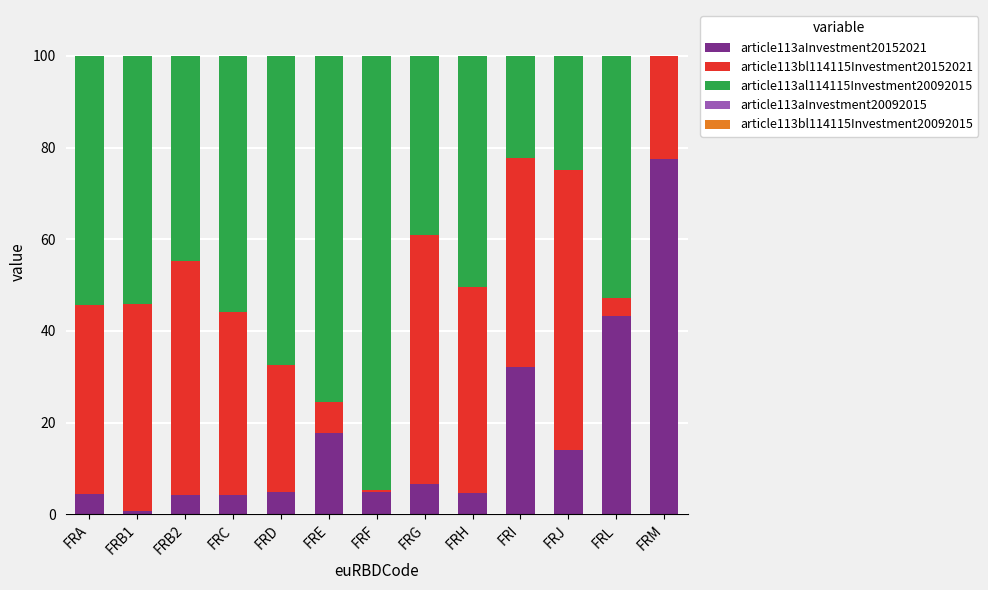

What is the maximum value for article113aInvestment20152021?

77.6